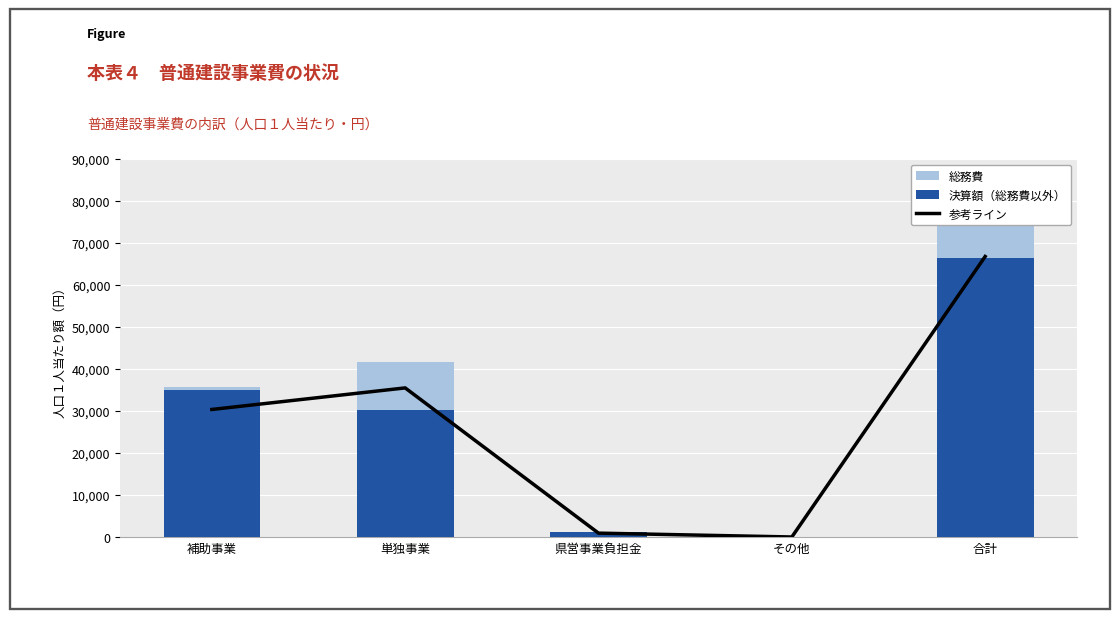

At which label is 参考ライン closest to 33396?

単独事業